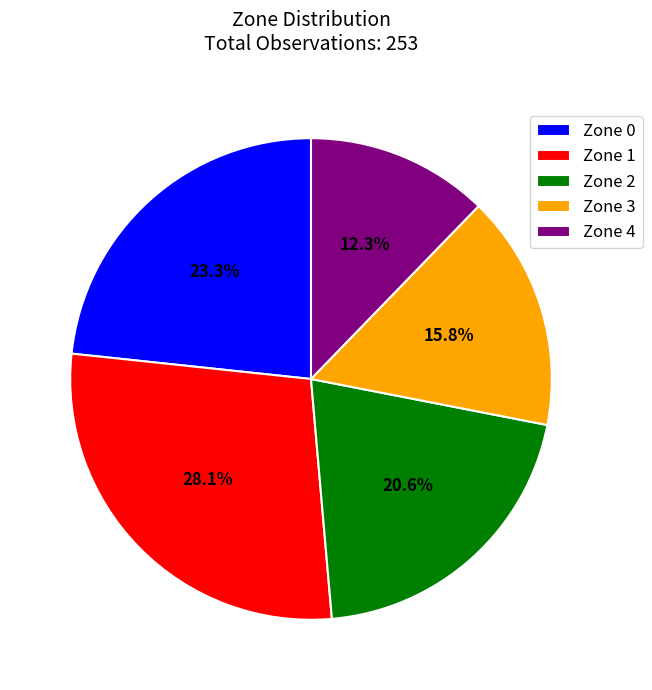

Rank the categories by value from highest to lowest.

Zone 1, Zone 0, Zone 2, Zone 3, Zone 4